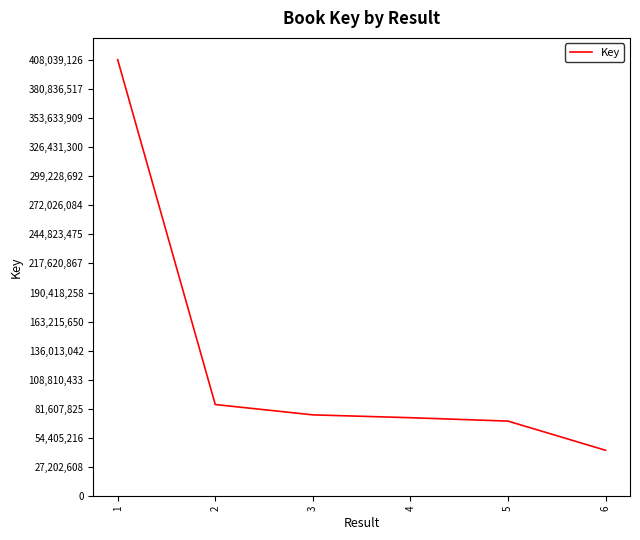

Approximately how many times larger is the value at 4 compared to 5?

1.0